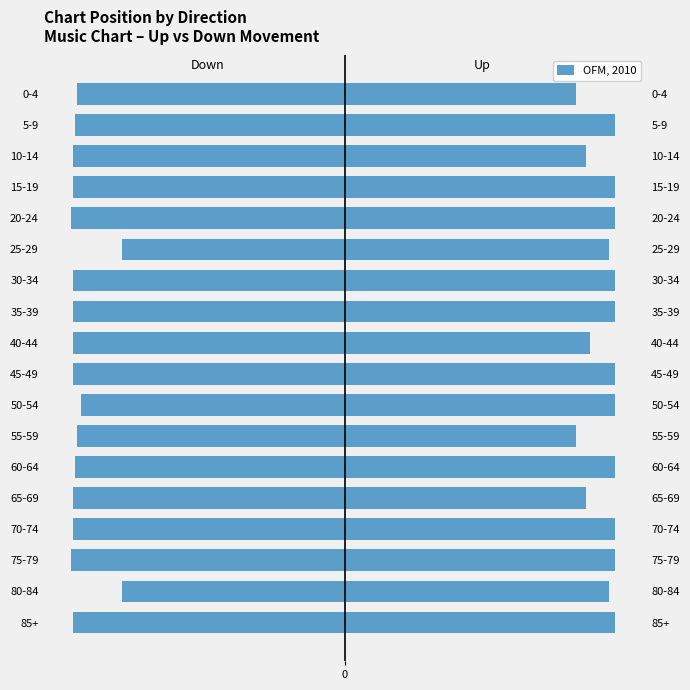

What is the smallest value displayed?

-134